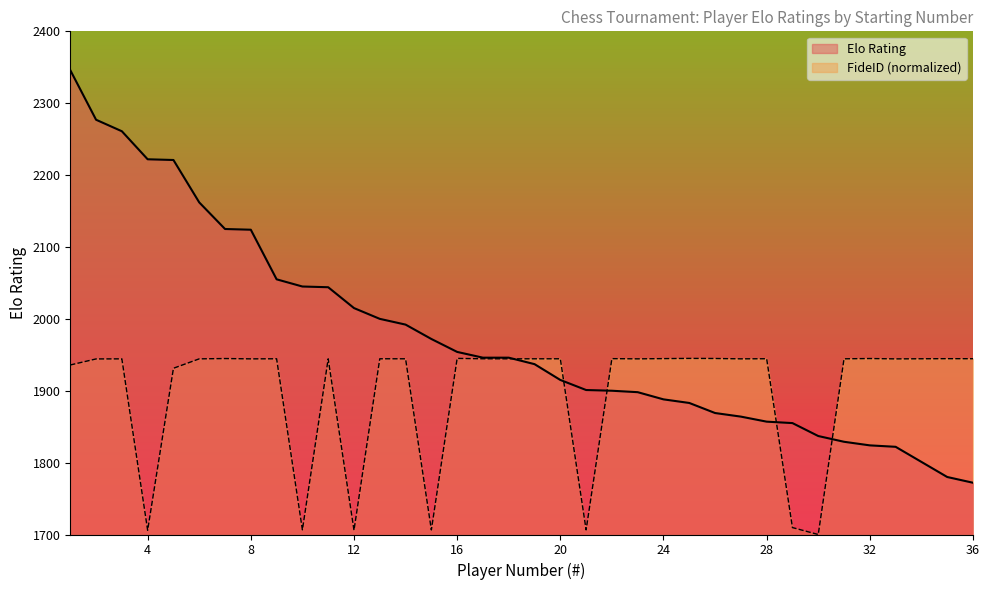

What is the highest value of the Elo Rating series?

2346.0